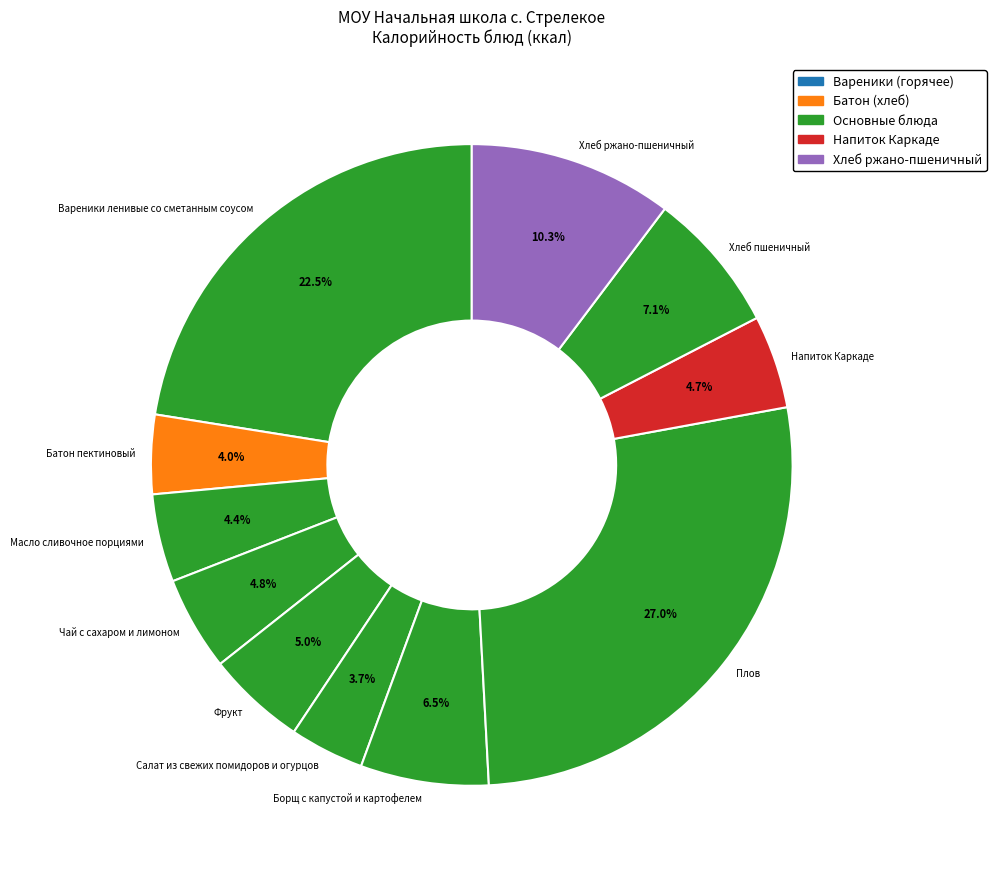

What percentage do Борщ с капустой и картофелем and Салат из свежих помидоров и огурцов together represent?

10.2%